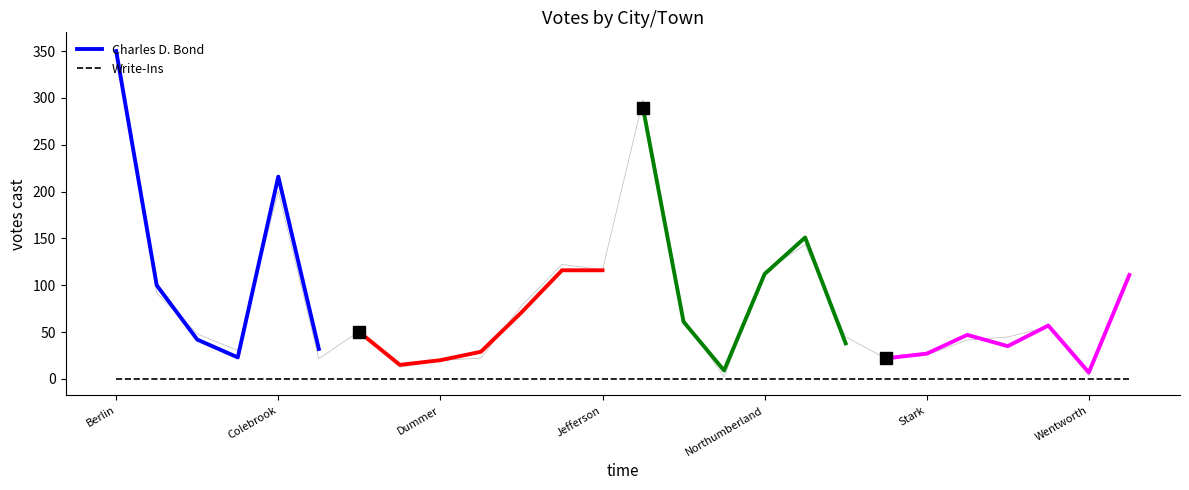

What is the ratio of the value at Dalton to the value at Columbia?

2.4